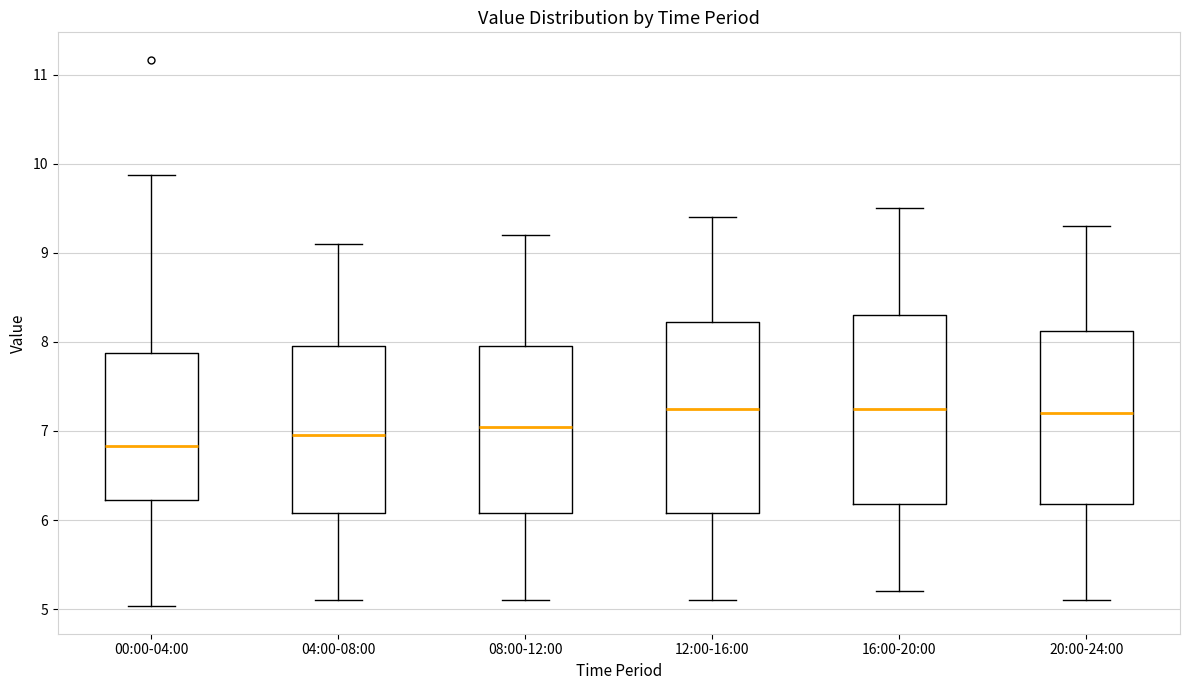

Reading left to right, transcribe this box plot: for each box, give where its median line is, the range the box spans, and where its two whiskers end, as read against the y-axis. The values are not printed on the chart, so give them approximately, as read against the axis.

00:00-04:00: median 6.8, box 6.2 to 7.9, whiskers 5.0 to 9.9
04:00-08:00: median 7.0, box 6.1 to 8.0, whiskers 5.1 to 9.1
08:00-12:00: median 7.1, box 6.1 to 8.0, whiskers 5.1 to 9.2
12:00-16:00: median 7.3, box 6.1 to 8.2, whiskers 5.1 to 9.4
16:00-20:00: median 7.3, box 6.2 to 8.3, whiskers 5.2 to 9.5
20:00-24:00: median 7.2, box 6.2 to 8.1, whiskers 5.1 to 9.3